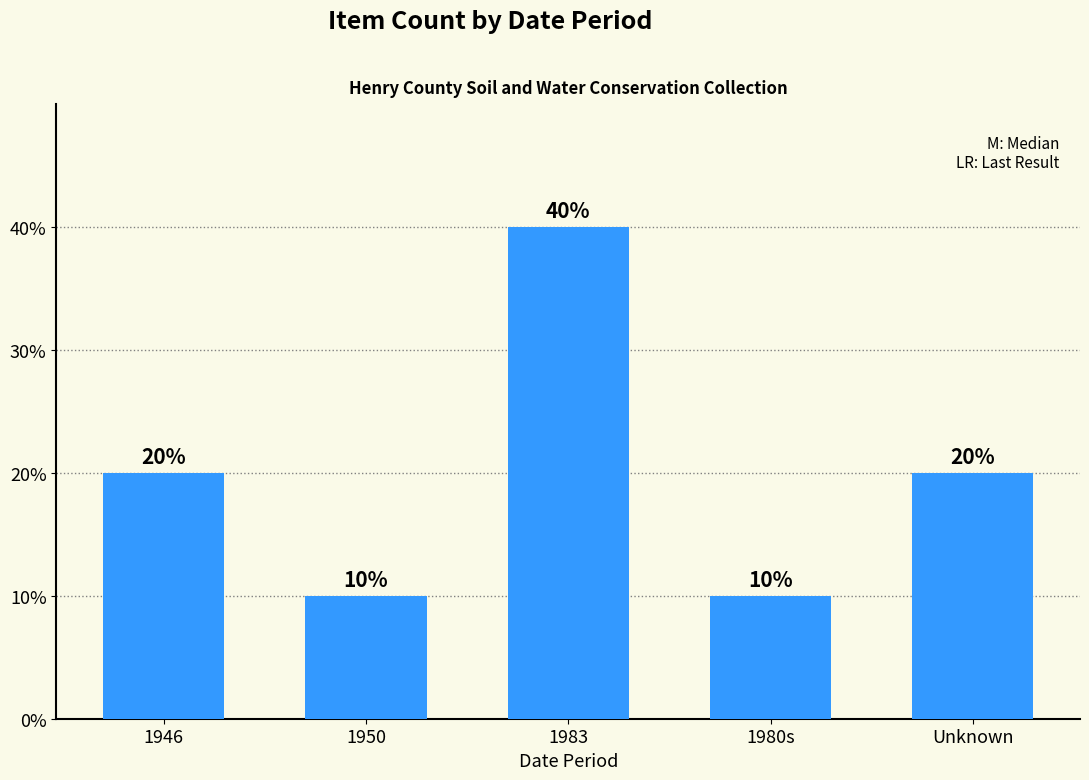

What is the label of the 3rd bar from the left?

1983